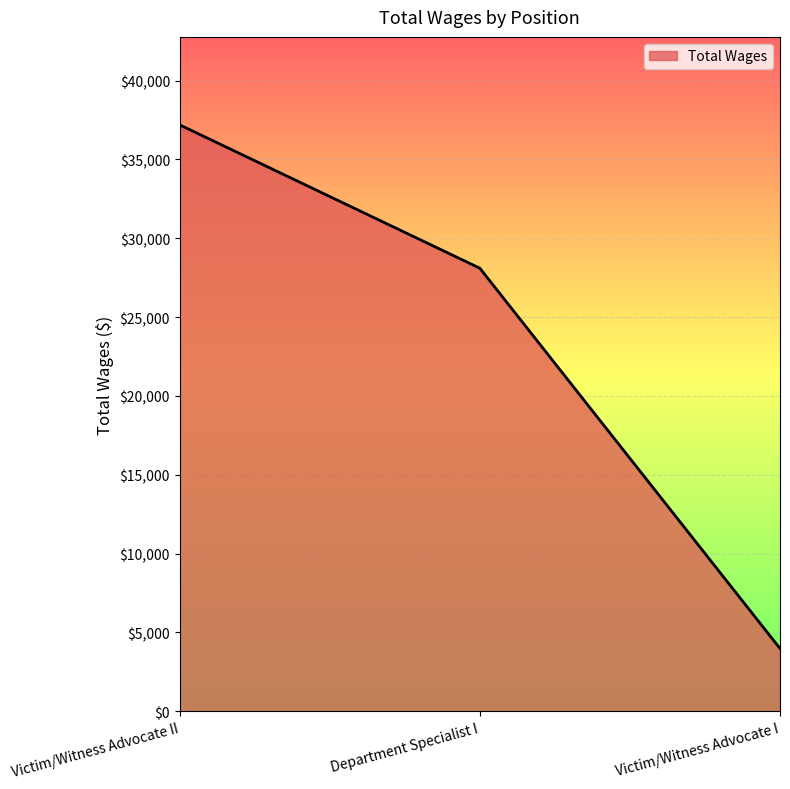

Rank the categories by value from highest to lowest.

Victim/Witness Advocate II, Department Specialist I, Victim/Witness Advocate I